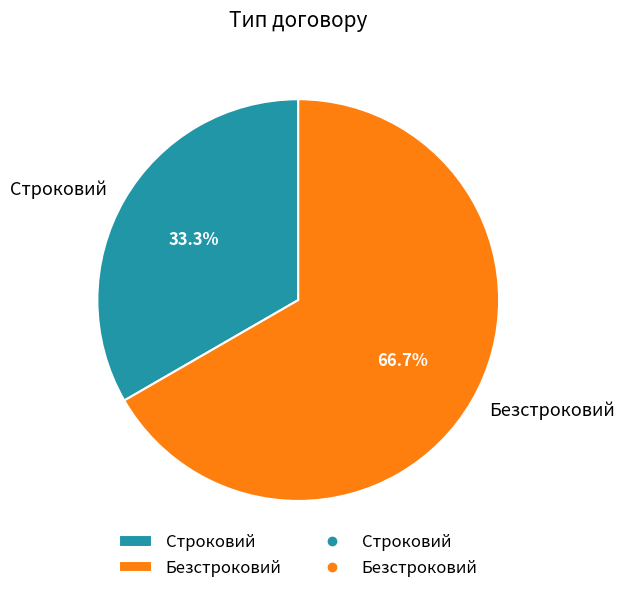

Which has a higher value, Строковий or Безстроковий?

Безстроковий